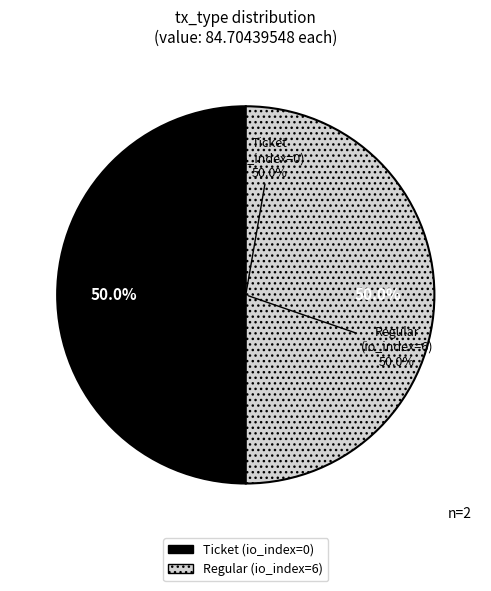

How many slices are in this pie chart?

2